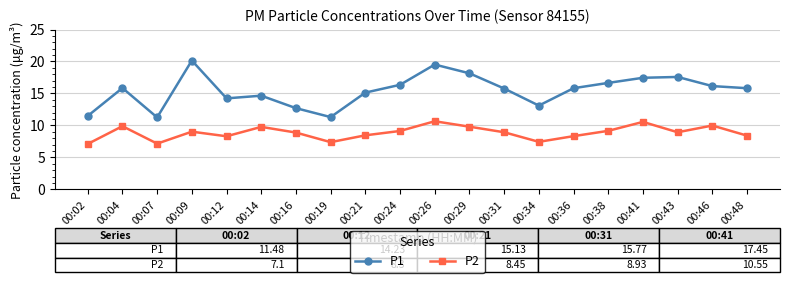

List the series in order of their overall mean, highest first.

P1, P2